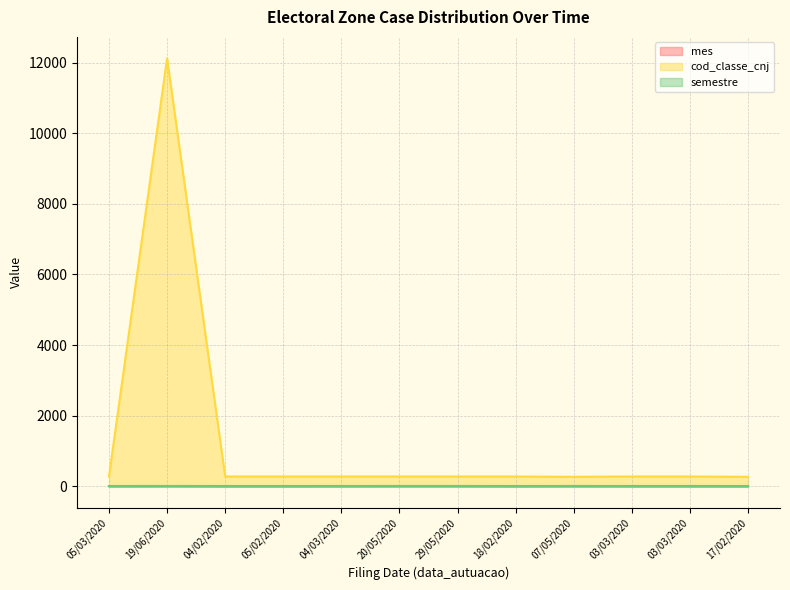

Is it true that mes equals 5 at 20/05/2020?

True